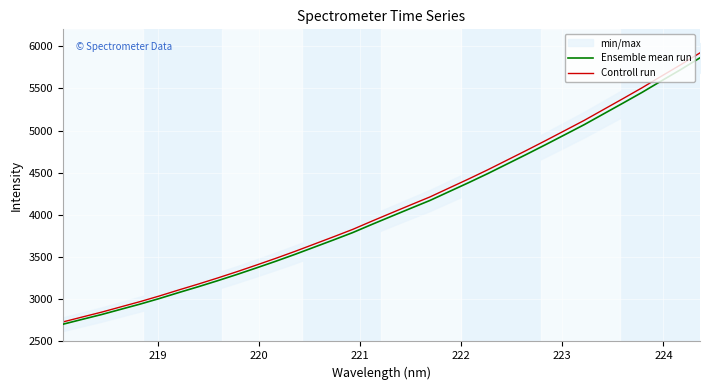

What is the maximum value for Ensemble mean run?

5862.4